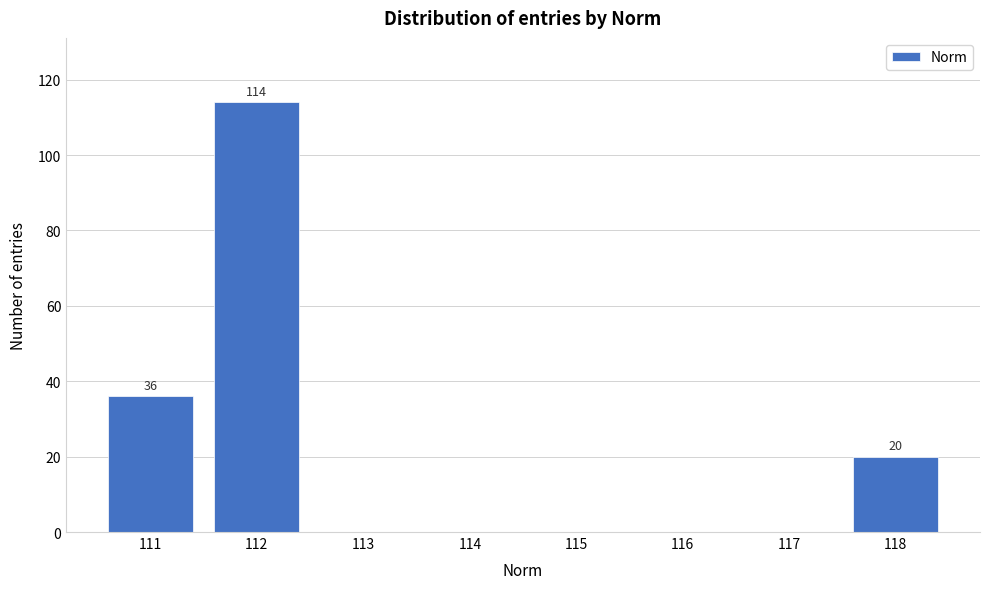

Reading right to left, transcribe all the data shown in this chart.

118=20	117=0	116=0	115=0	114=0	113=0	112=114	111=36